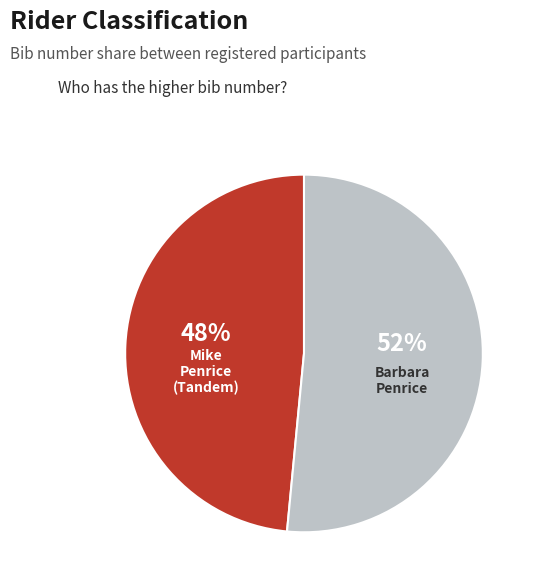

Count the number of slices in the pie.

2